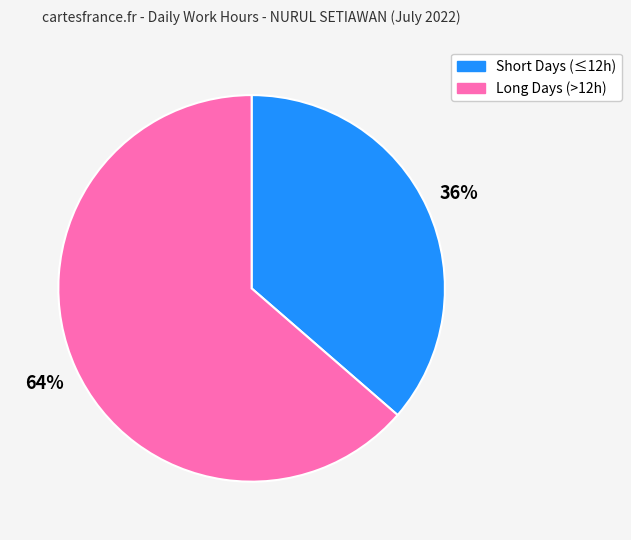

What is the smallest slice in the pie chart?

Short Days (≤12h)